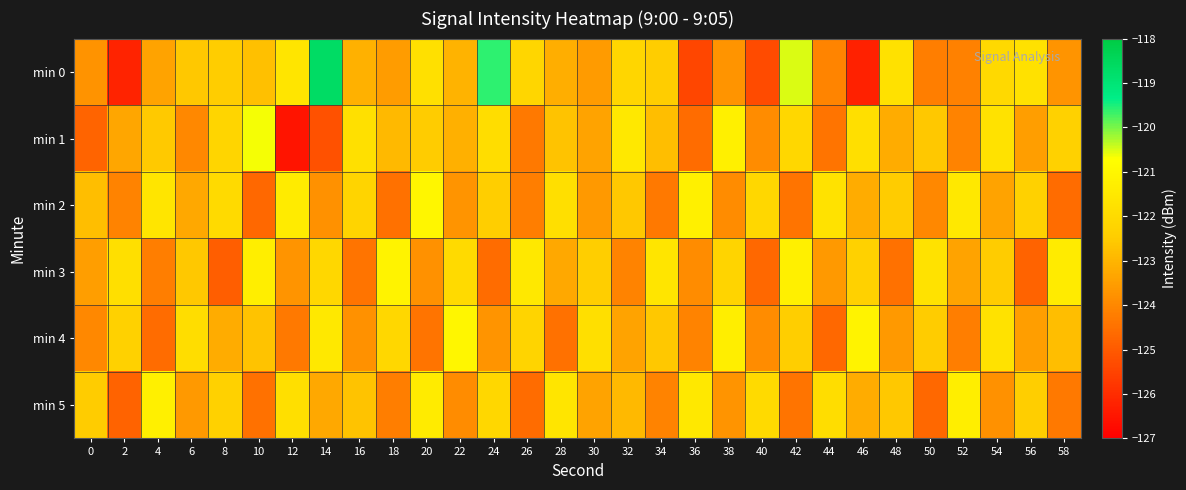

How many distinct data groups are displayed?

6